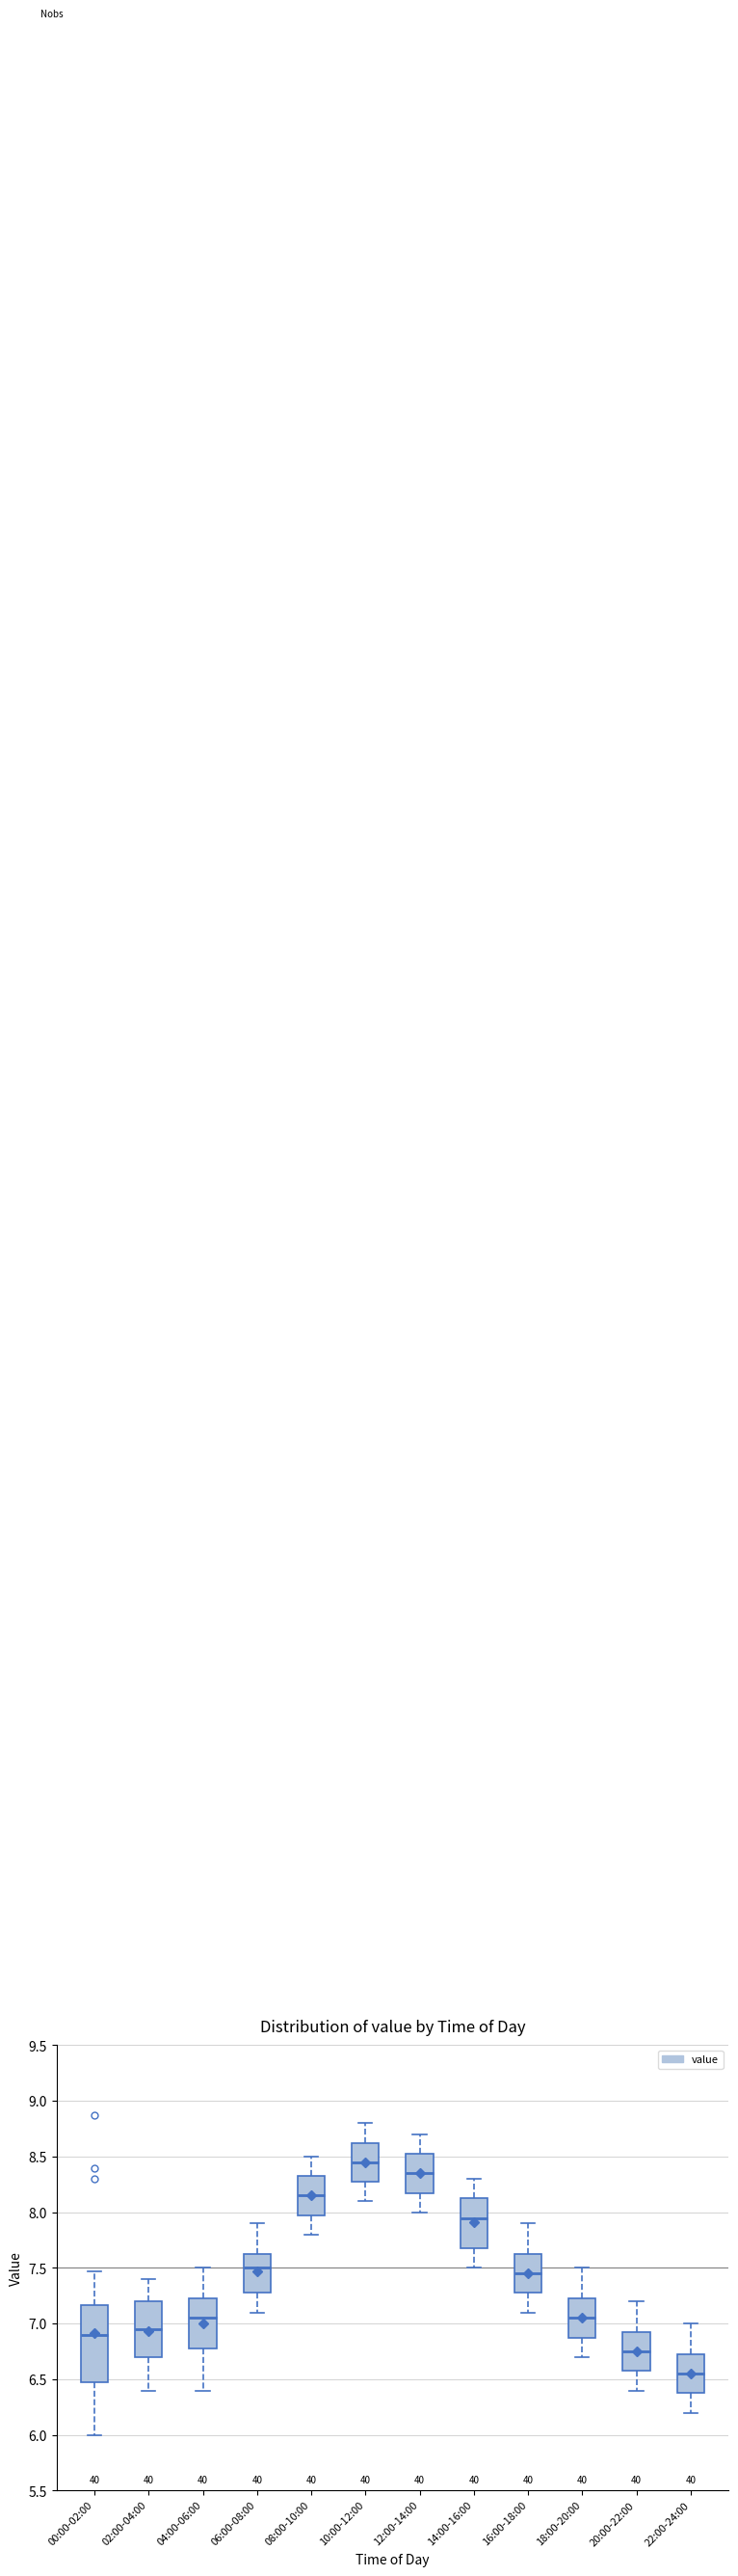

Comparing the boxes themselves (not the whiskers), which one is the tallest?

00:00-02:00